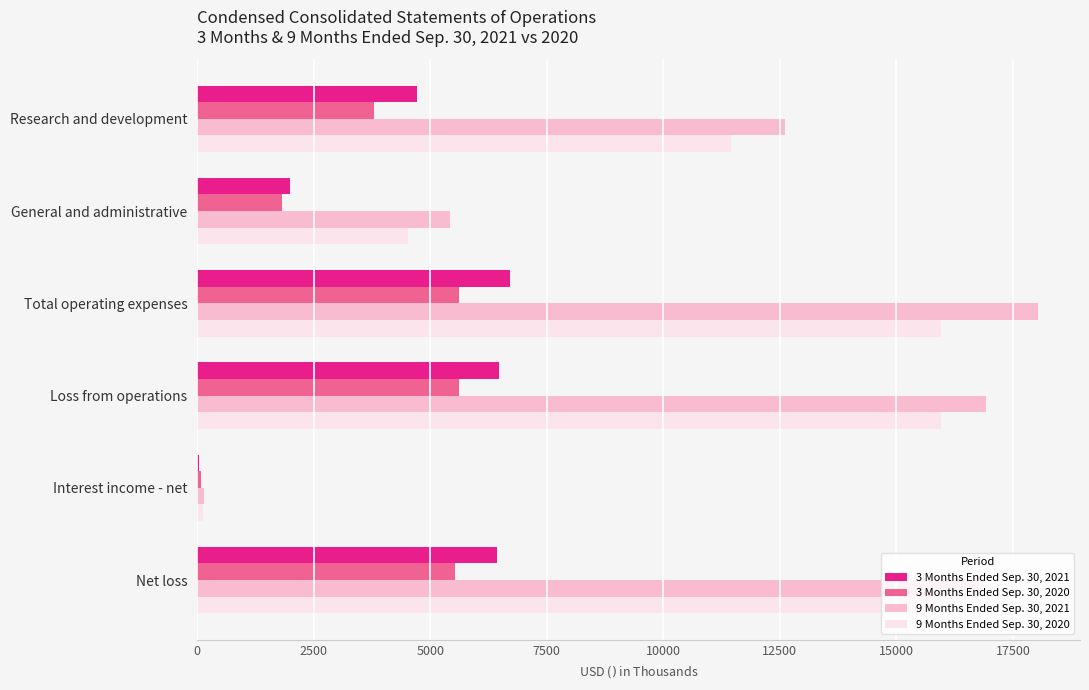

The 3 Months Ended Sep. 30, 2021 series shows 6469 at Loss from operations. True or false?

True